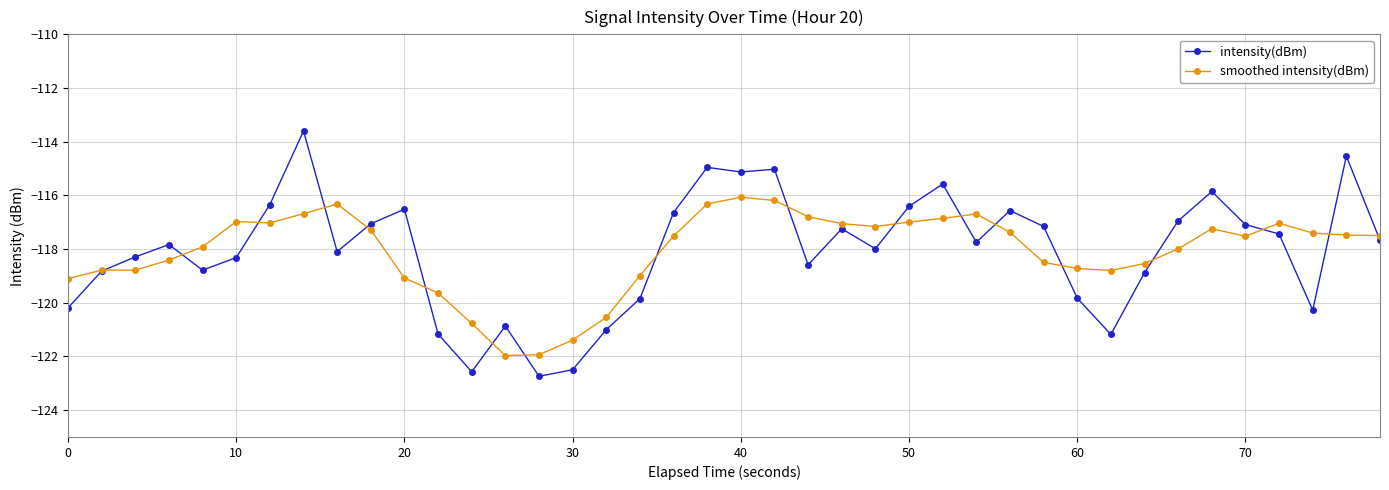

Count the number of categories in the chart.

40